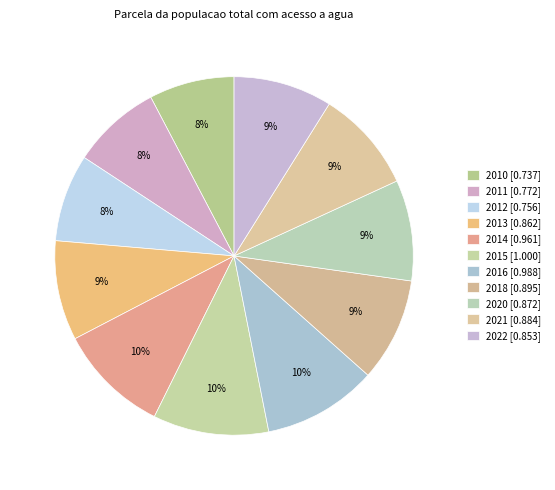

Count the number of slices in the pie.

11